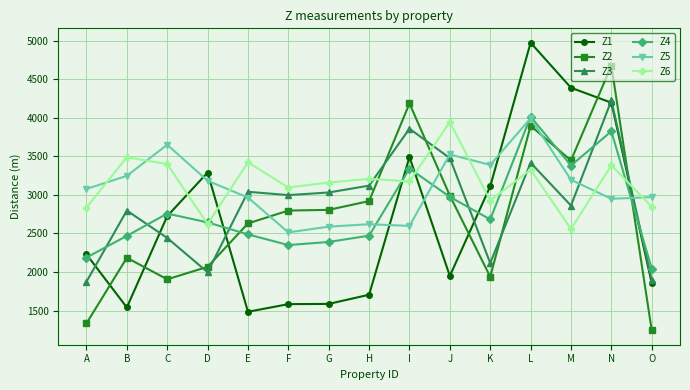

The Z4 series shows 2187.5 at A. True or false?

True